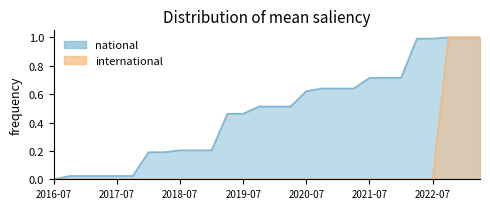

Is it true that international equals 0.0 at 2016-07?

True